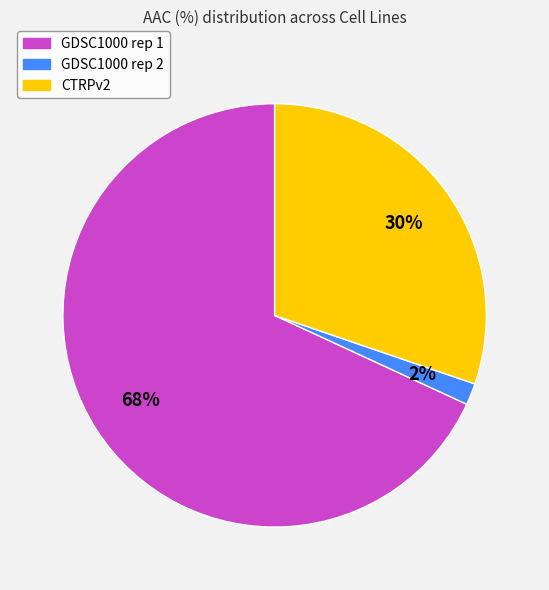

Is GDSC1000 rep 1 the majority of the pie?

Yes